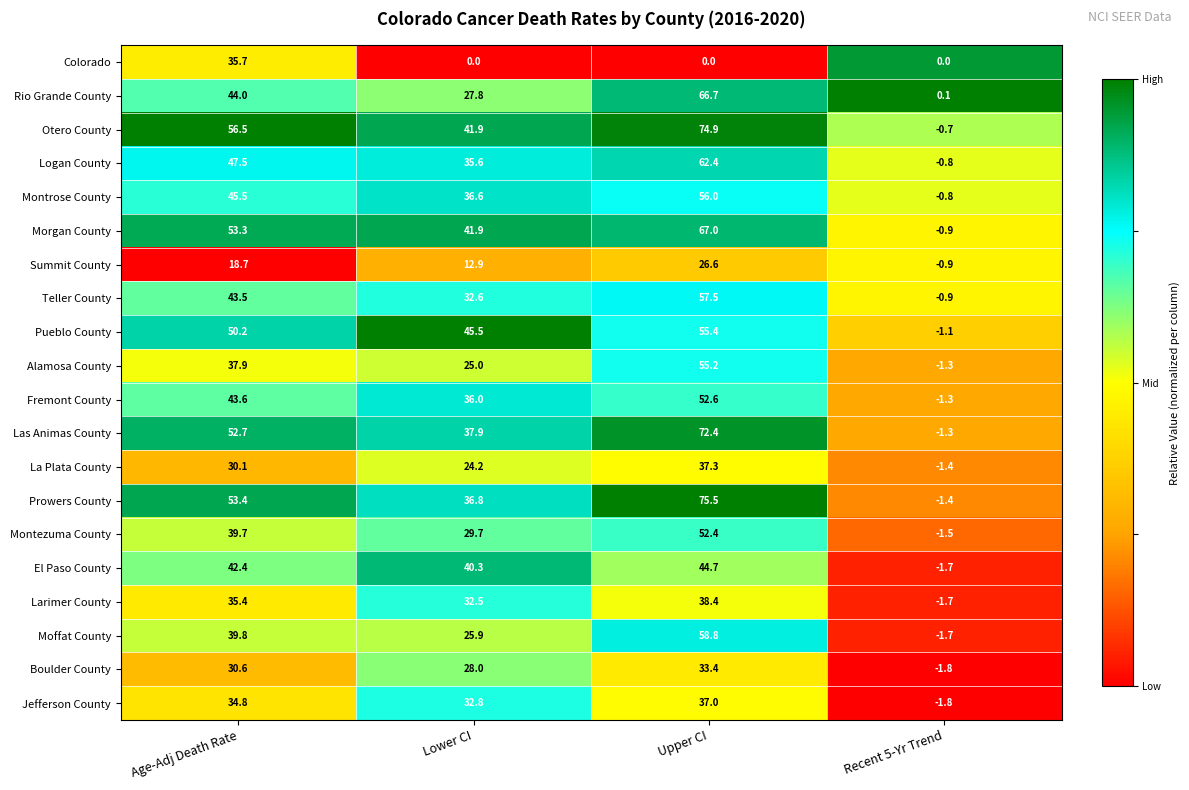

The value of Jefferson County at Recent 5-Yr Trend is -3.2. True or false?

False